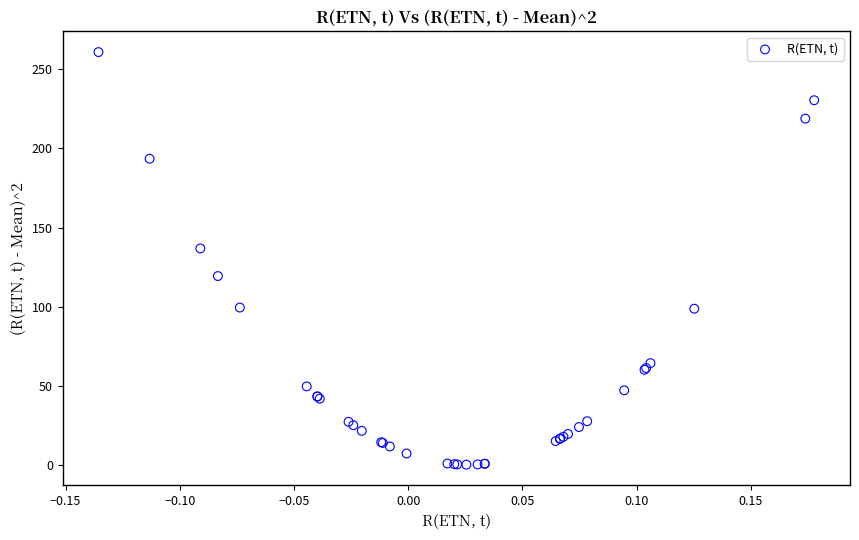

What Y value in the scatter plot is closest to 130?

136.8